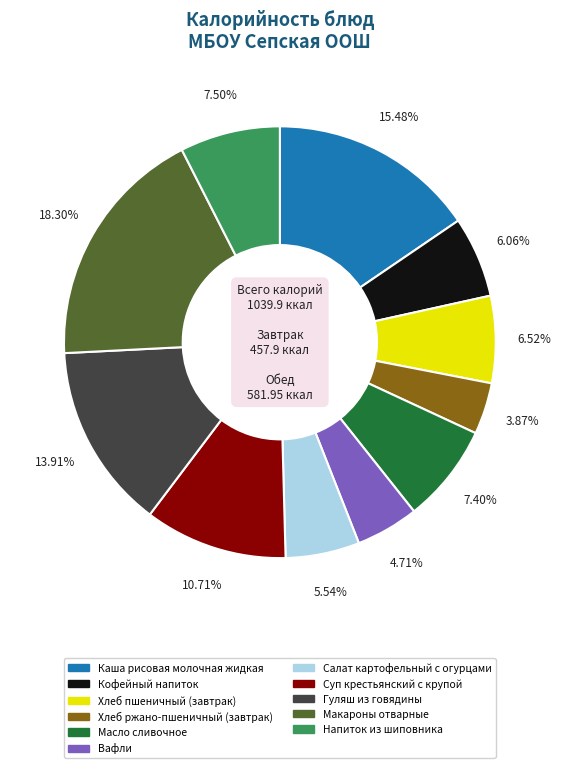

Does Напиток из шиповника represent more than half of the total?

No